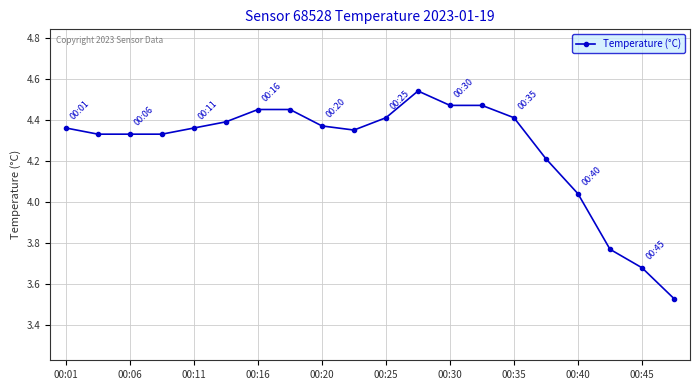

How many lines are shown in the chart?

1